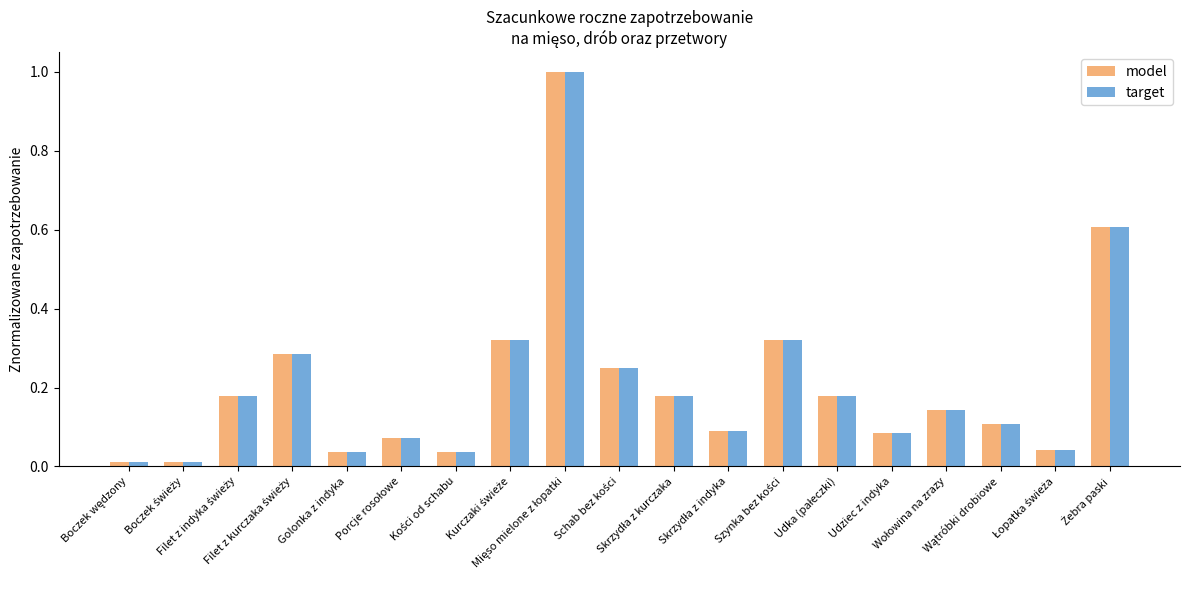

How many data points does each series have?

19